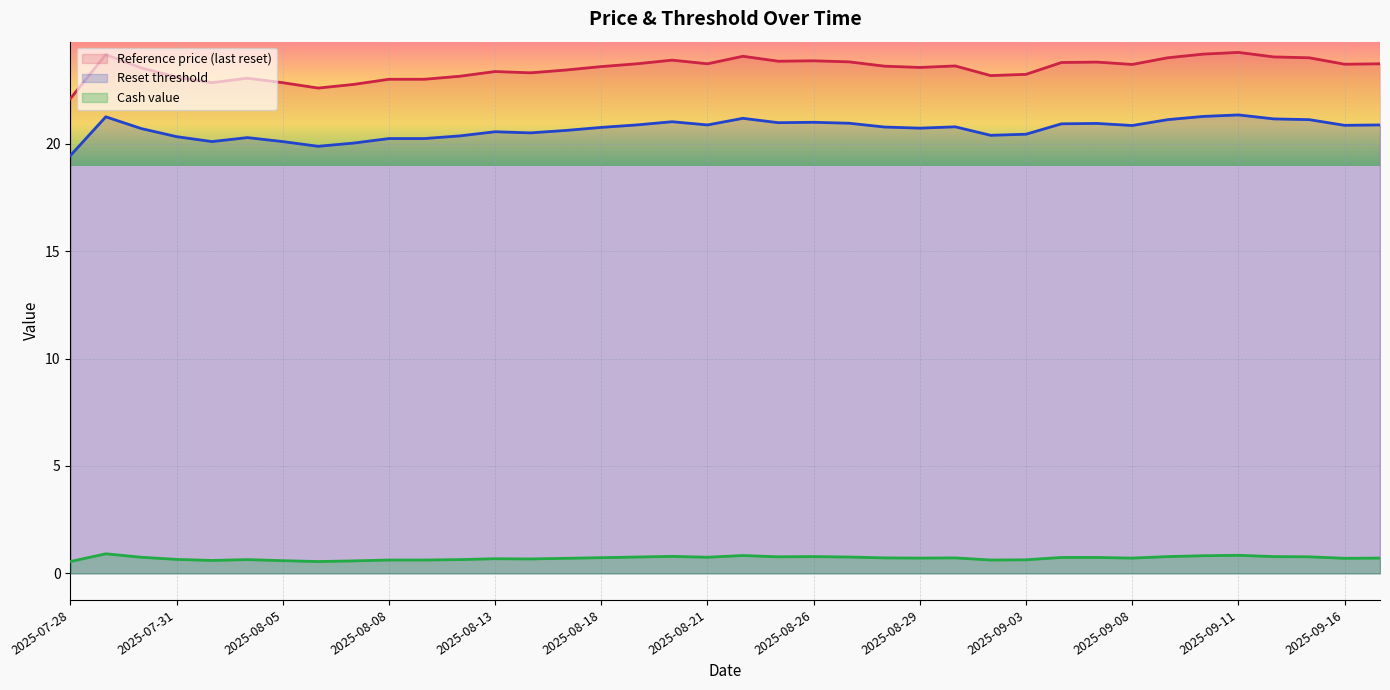

Which category has the lowest value across all series?

2025-08-06